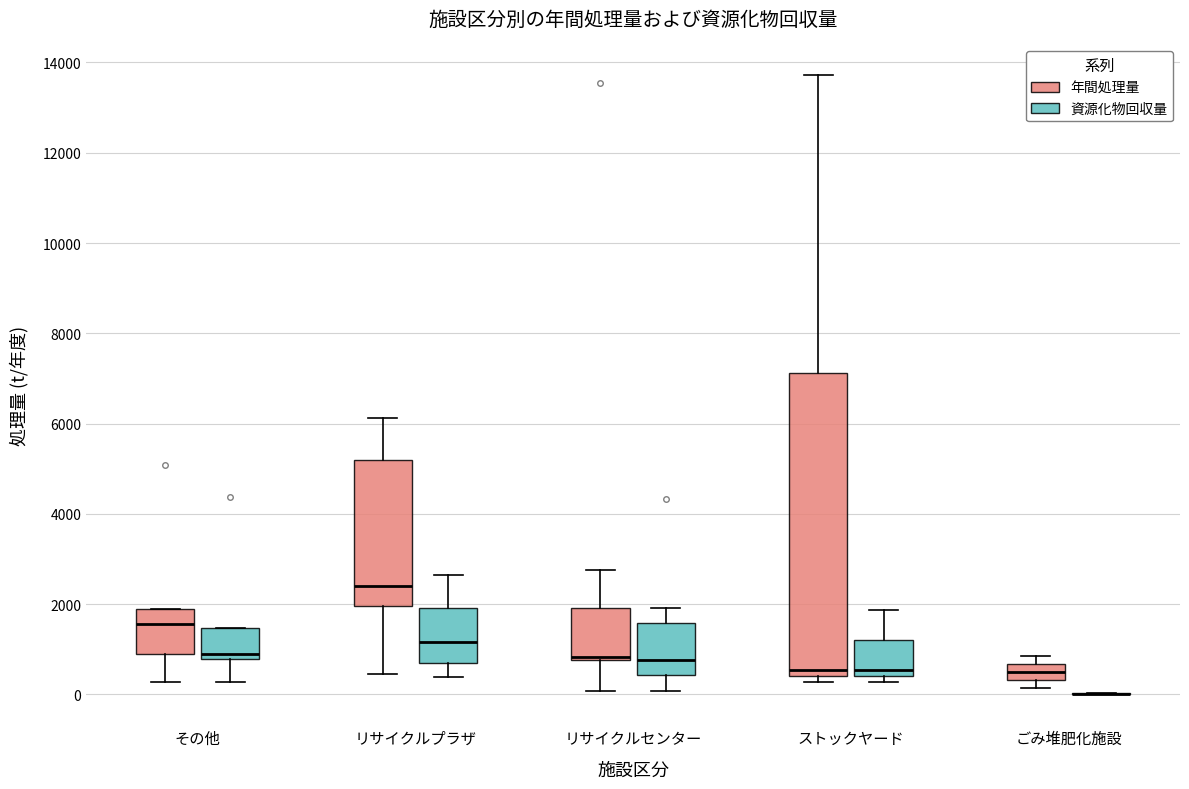

Reading left to right, read every box against the y-axis: the position of its median line, the range the box covers, and the ends of its whiskers. The values are not printed on the chart, so give them approximately, as read against the axis.

その他 (年間処理量): median 1600, box 1000 to 1800, whiskers 200 to 1800
その他 (資源化物回収量): median 1000, box 800 to 1400, whiskers 200 to 1400
リサイクルプラザ (年間処理量): median 2400, box 2000 to 5200, whiskers 400 to 6200
リサイクルプラザ (資源化物回収量): median 1200, box 600 to 2000, whiskers 400 to 2600
リサイクルセンター (年間処理量): median 800 (just above the box's lower edge), box 800 to 2000, whiskers 0 to 2800
リサイクルセンター (資源化物回収量): median 800, box 400 to 1600, whiskers 0 to 2000
ストックヤード (年間処理量): median 600, box 400 to 7200, whiskers 200 to 13800
ストックヤード (資源化物回収量): median 600, box 400 to 1200, whiskers 200 to 1800
ごみ堆肥化施設 (年間処理量): median 400 (inside the box), box 400 to 600, whiskers 200 to 800
ごみ堆肥化施設 (資源化物回収量): box collapsed to a line at 0, whiskers 0 to 0